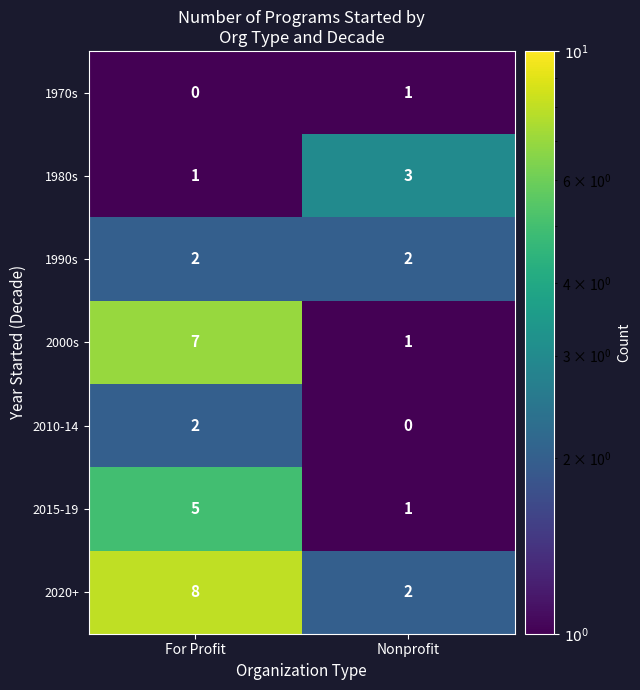

What is the spread (max minus min) of values at For Profit?

8